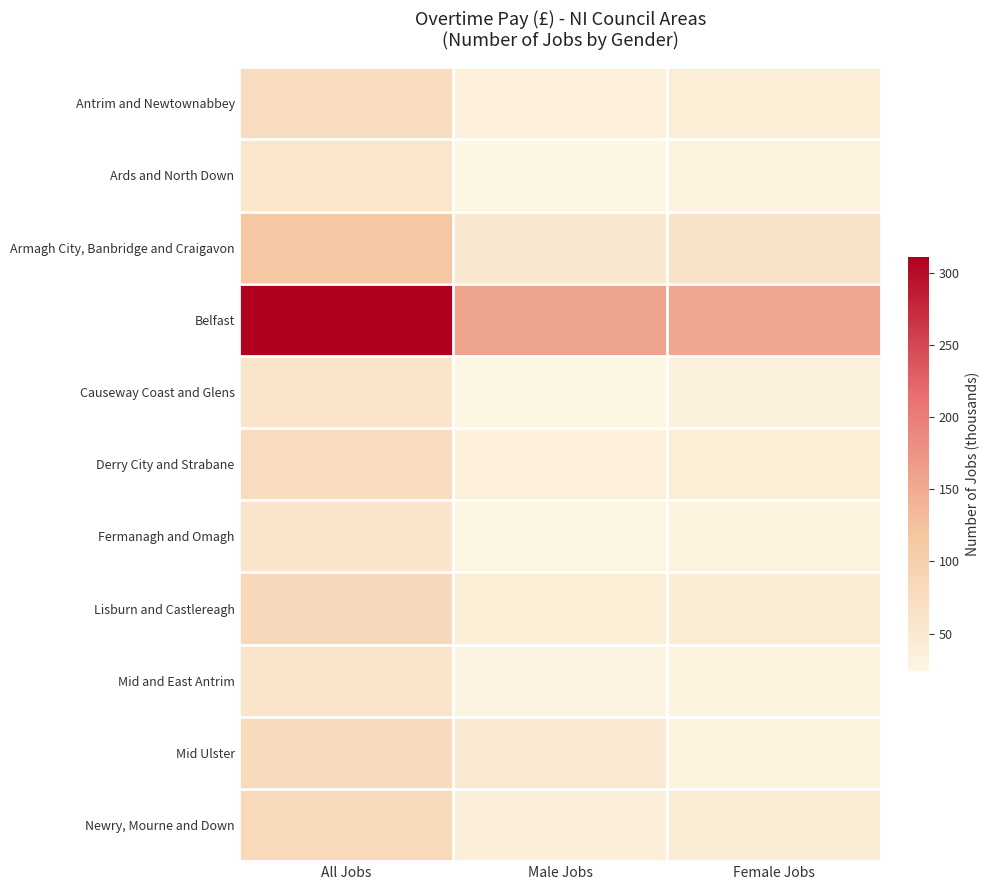

Which category has the highest value across all series?

All Jobs